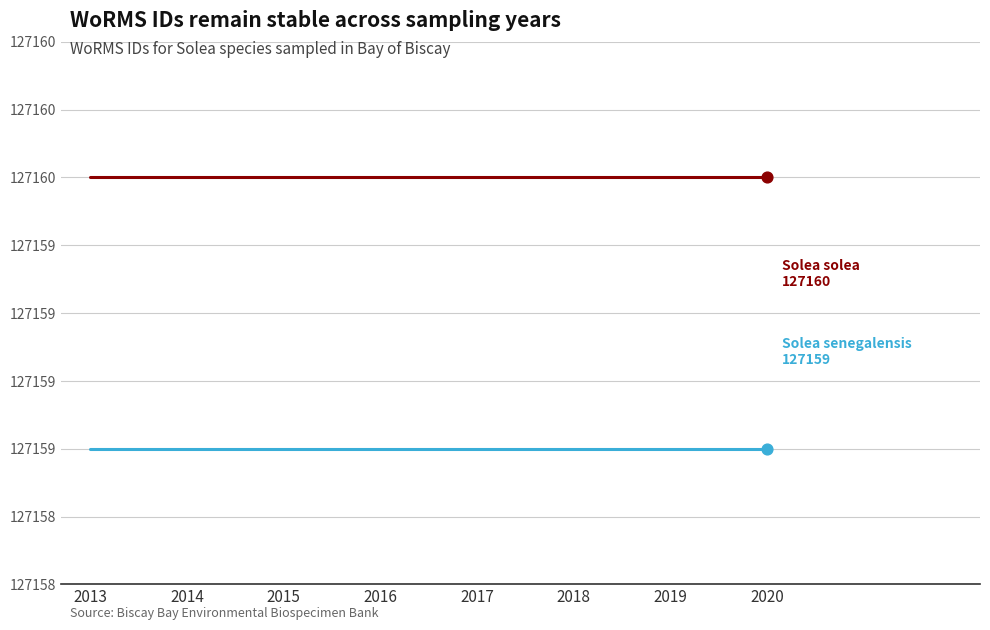

What is the total value across all series at 2020?

254319